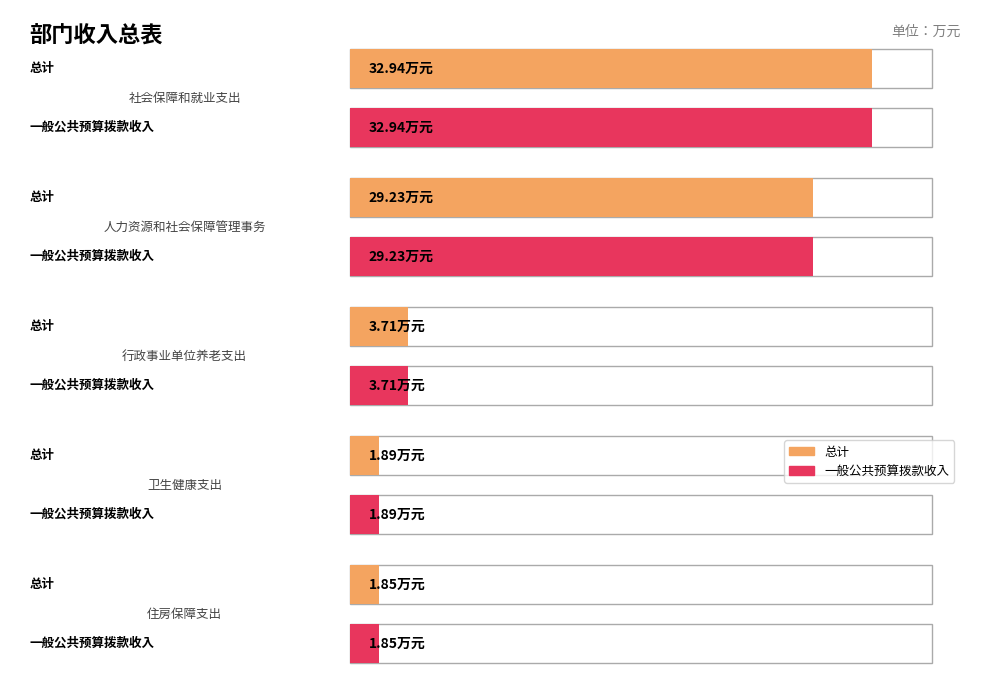

How many values in the 总计 series exceed 3?

3